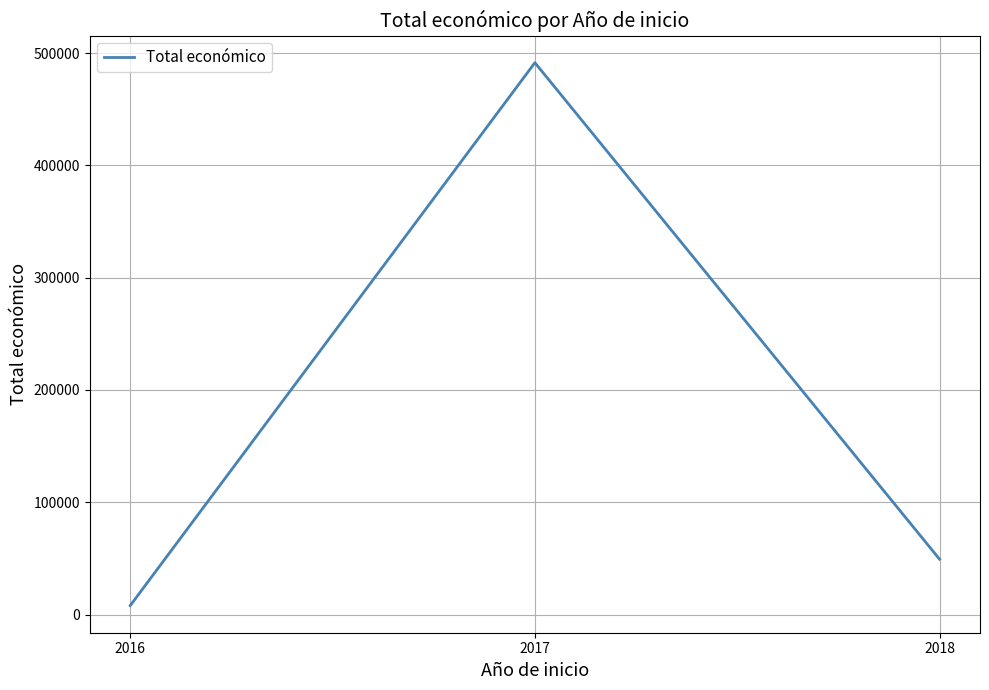

Read the value at 2018.

49300